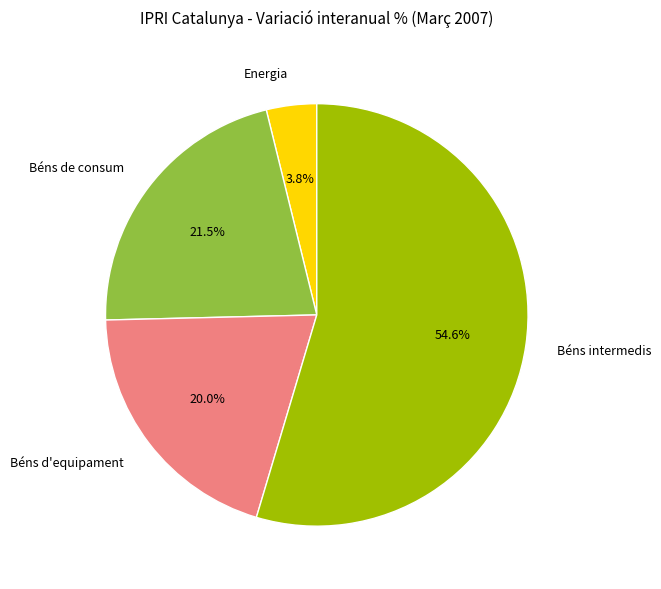

Which has a higher value, Béns d'equipament or Béns de consum?

Béns de consum